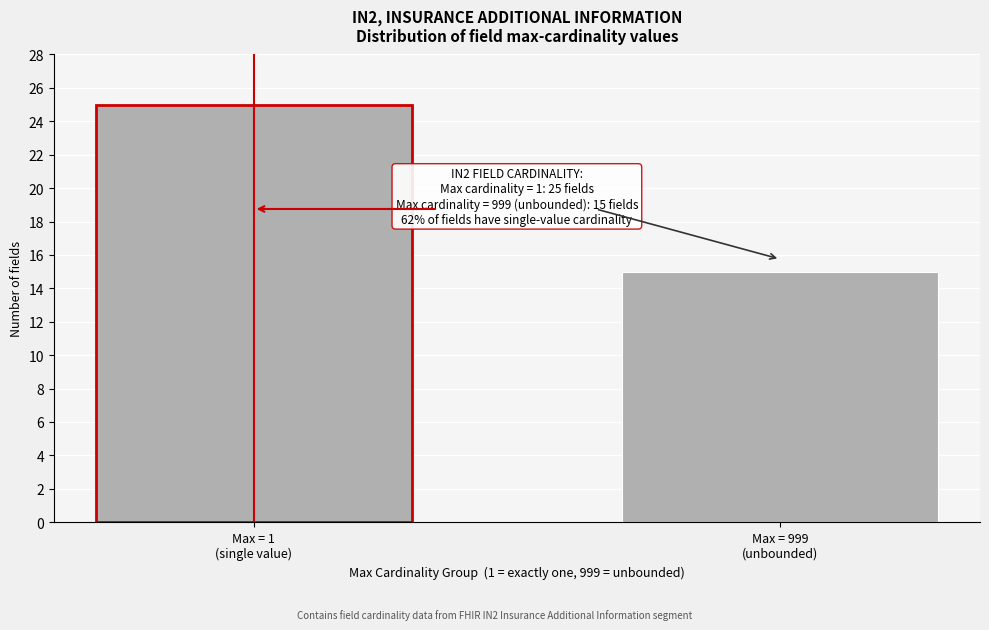

Reading left to right, what are all the values shown in this chart?

25	15